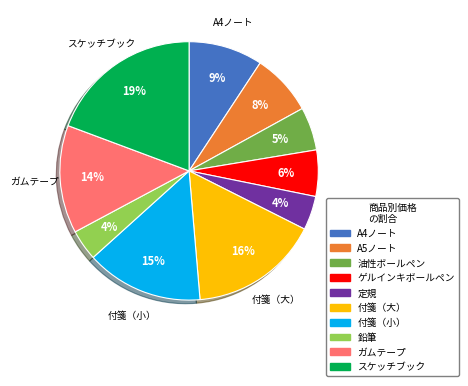

To the nearest percent, what is the difference between the largest and smallest slice percentages?

15%